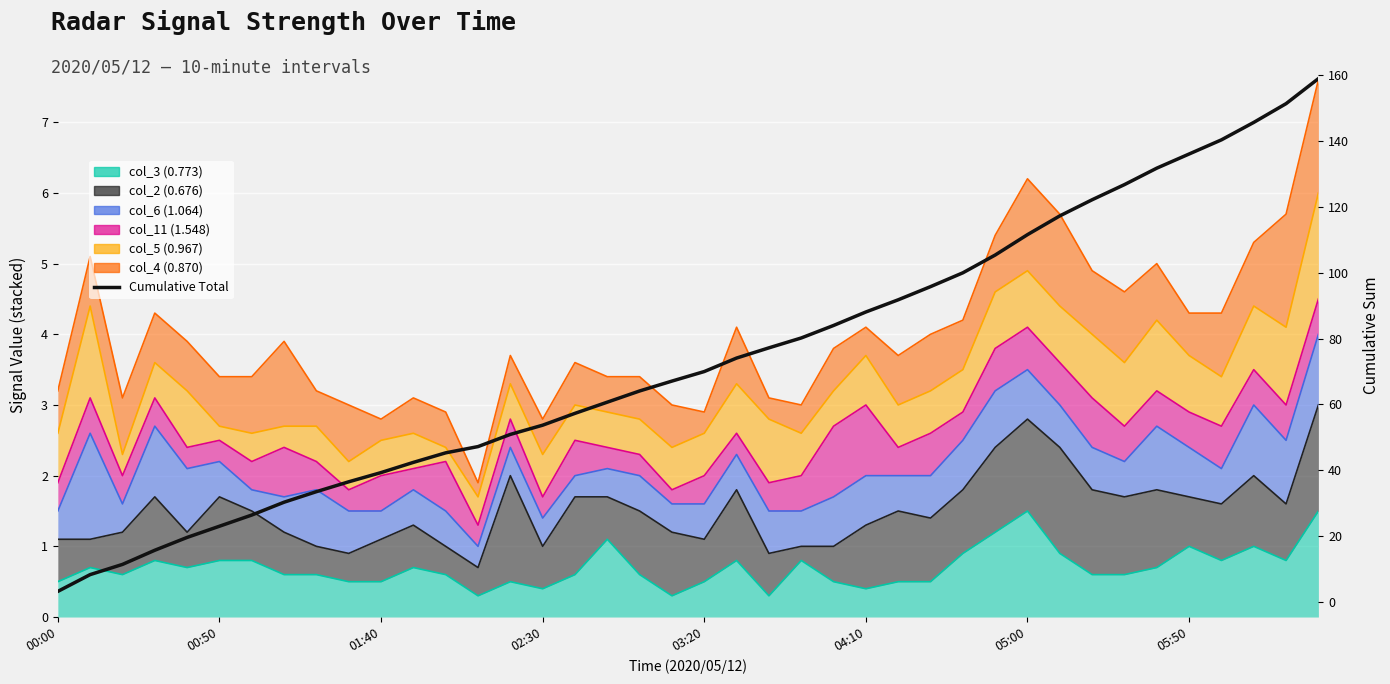

The value at 05:50 is 75.7. True or false?

False